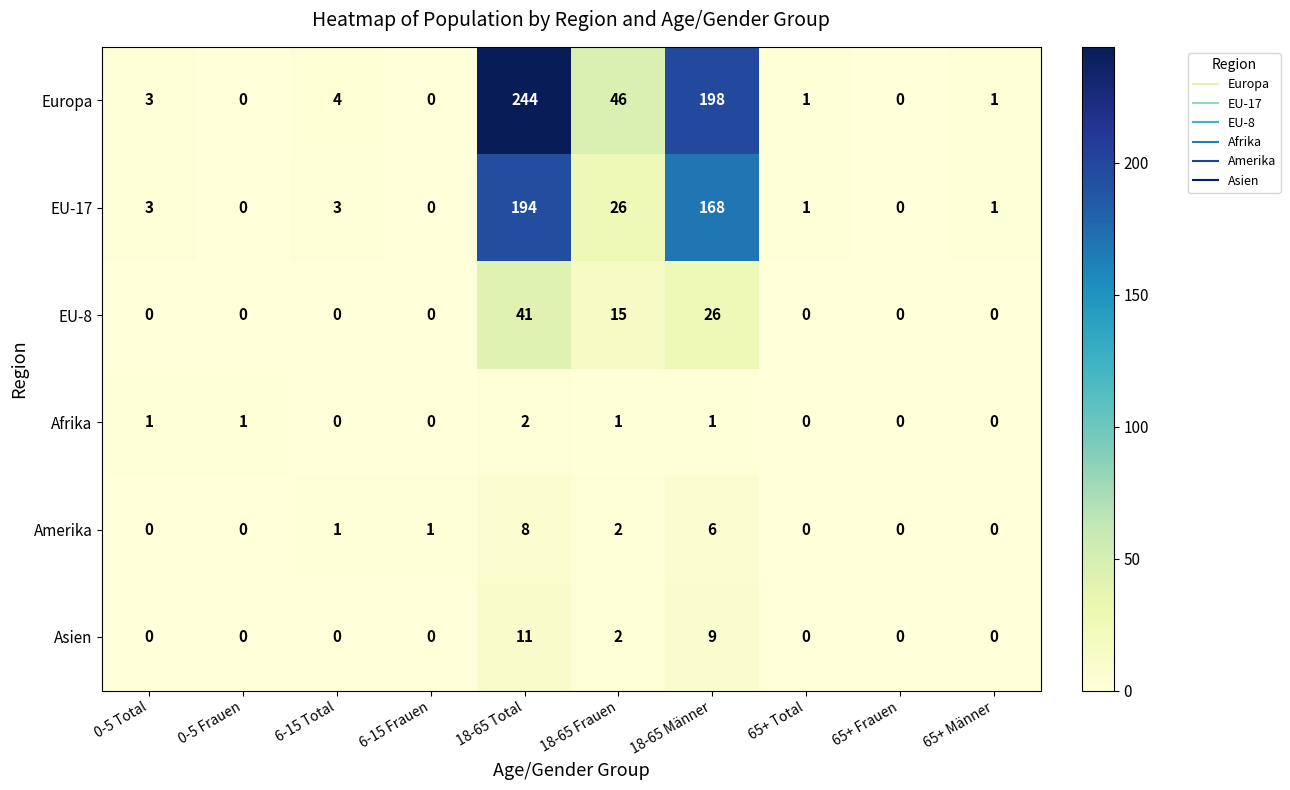

Which category has the highest value across all series?

18-65 Total